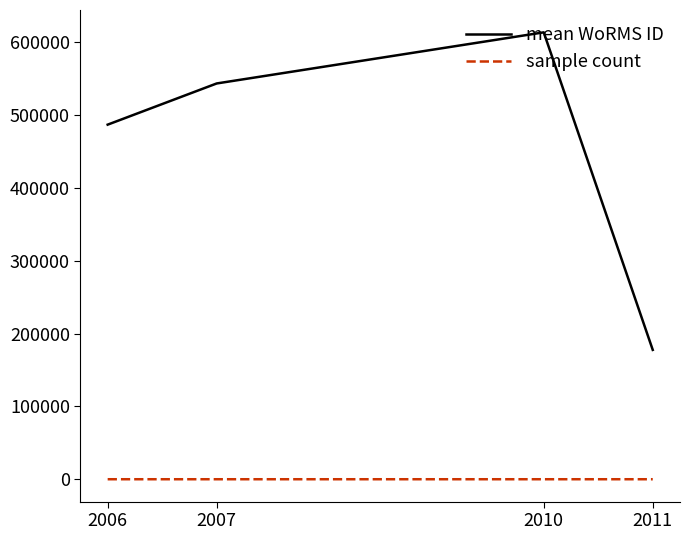

Count the number of categories in the chart.

4